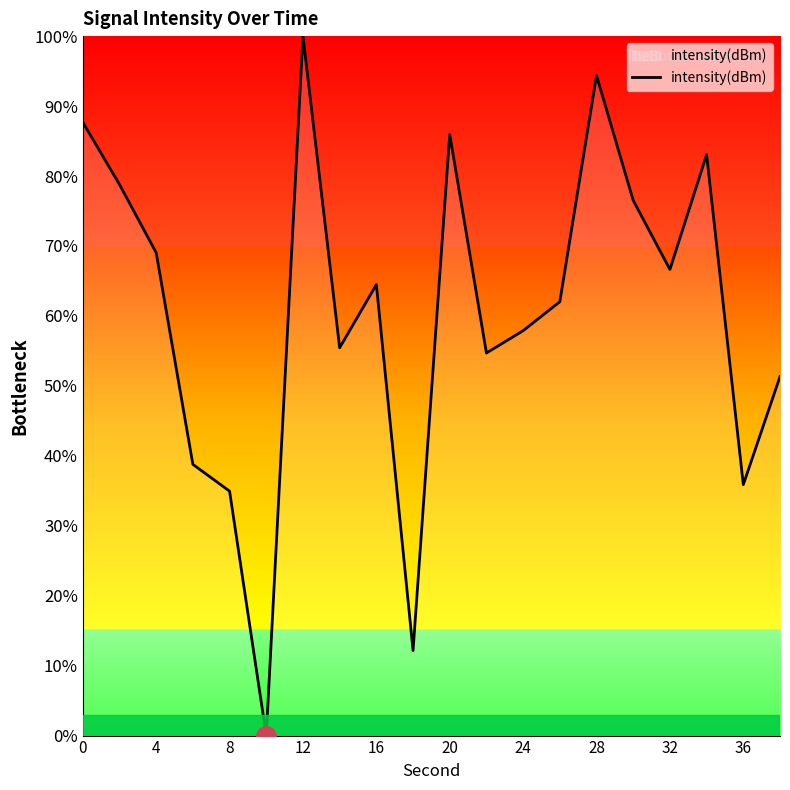

What is the difference between the maximum and minimum values?

100.0